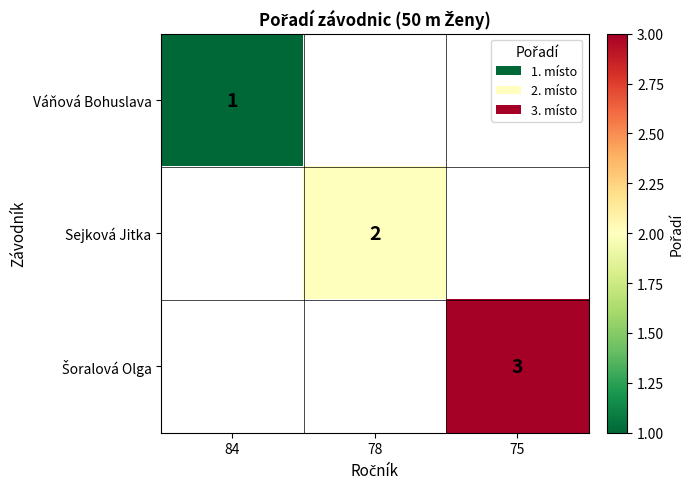

How many series are shown in this chart?

3